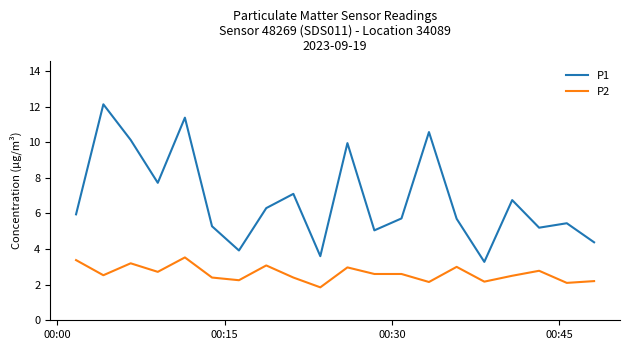

Rank the series by their average value, from lowest to highest.

P2, P1